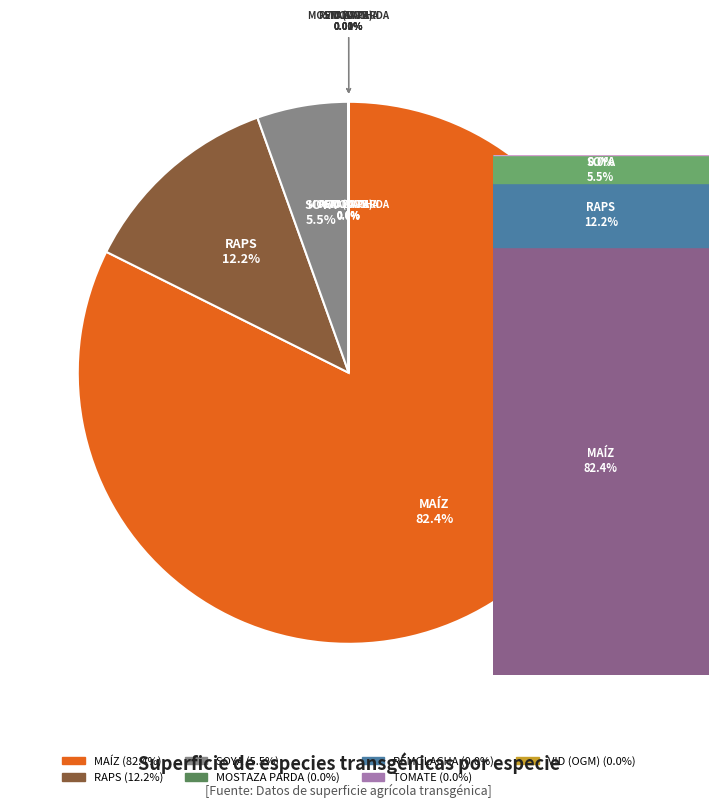

True or false: REMOLACHA accounts for 1% of the total.

False